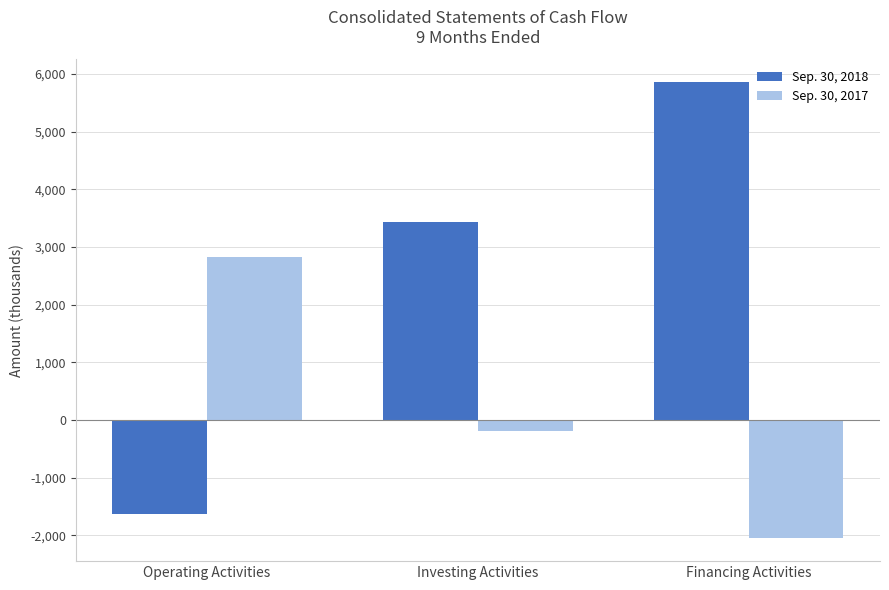

What is the average value of the Sep. 30, 2018 series?

2553